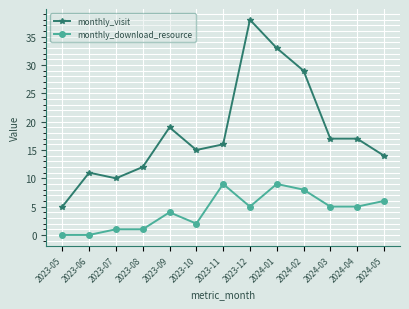

Which series has the largest range (max minus min)?

monthly_visit